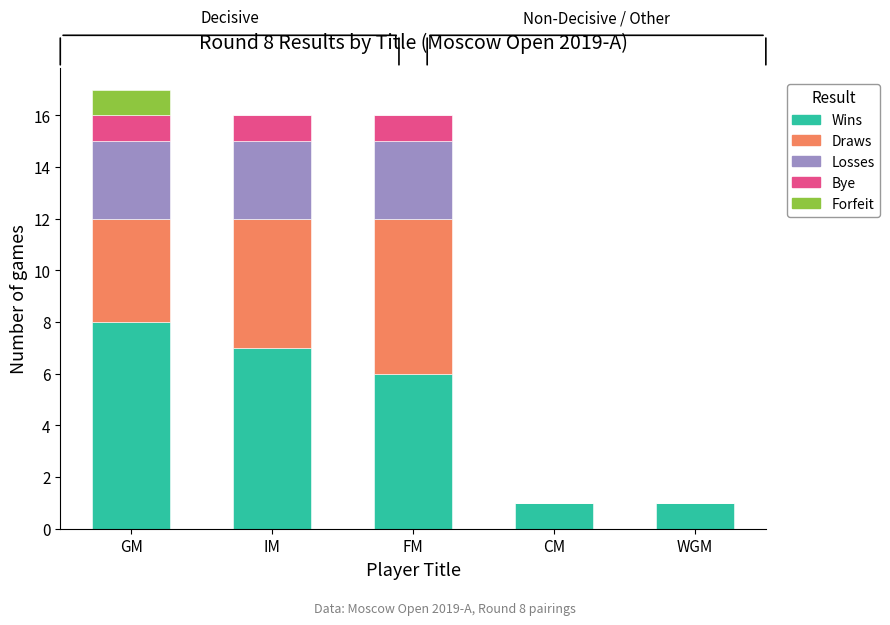

Reading right to left, transcribe the values for Wins.

WGM=1	CM=1	FM=6	IM=7	GM=8